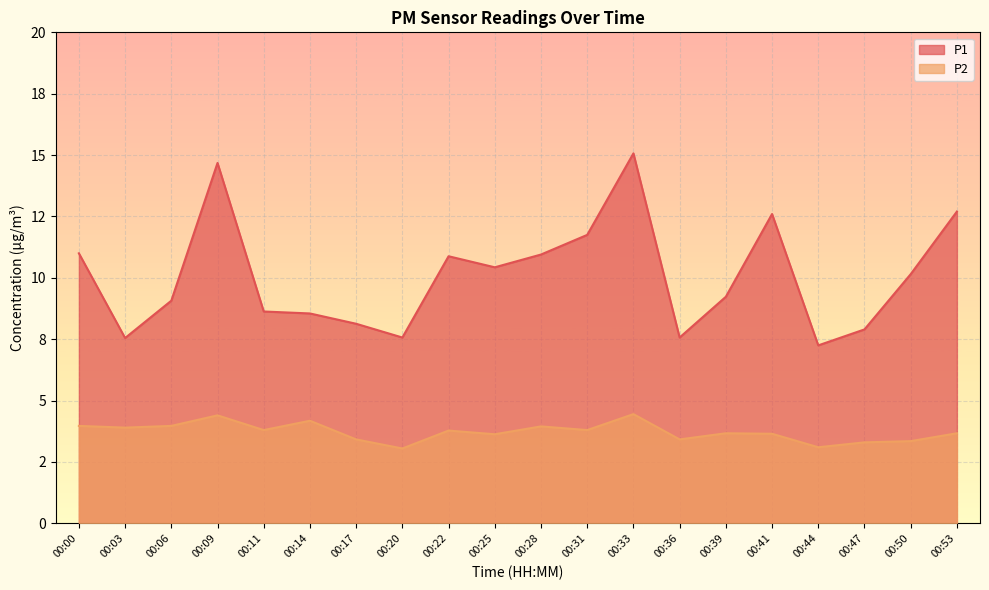

Which series has the largest total across all categories?

P1